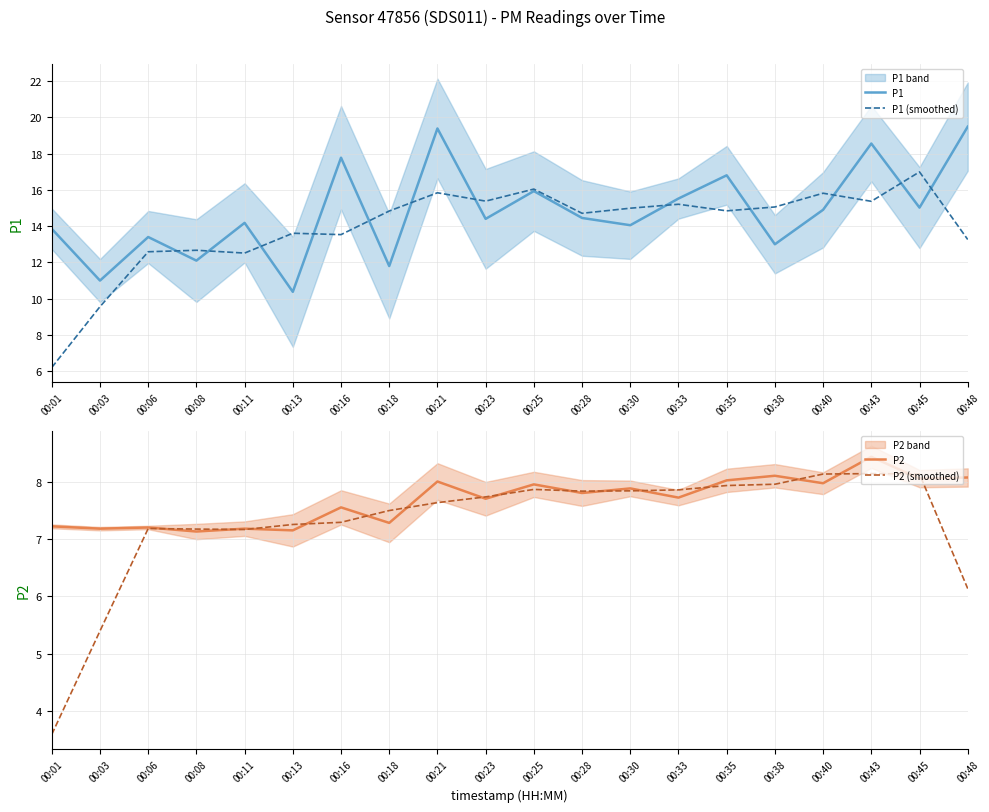

The value of P1 at 00:33 is 25.3. True or false?

False